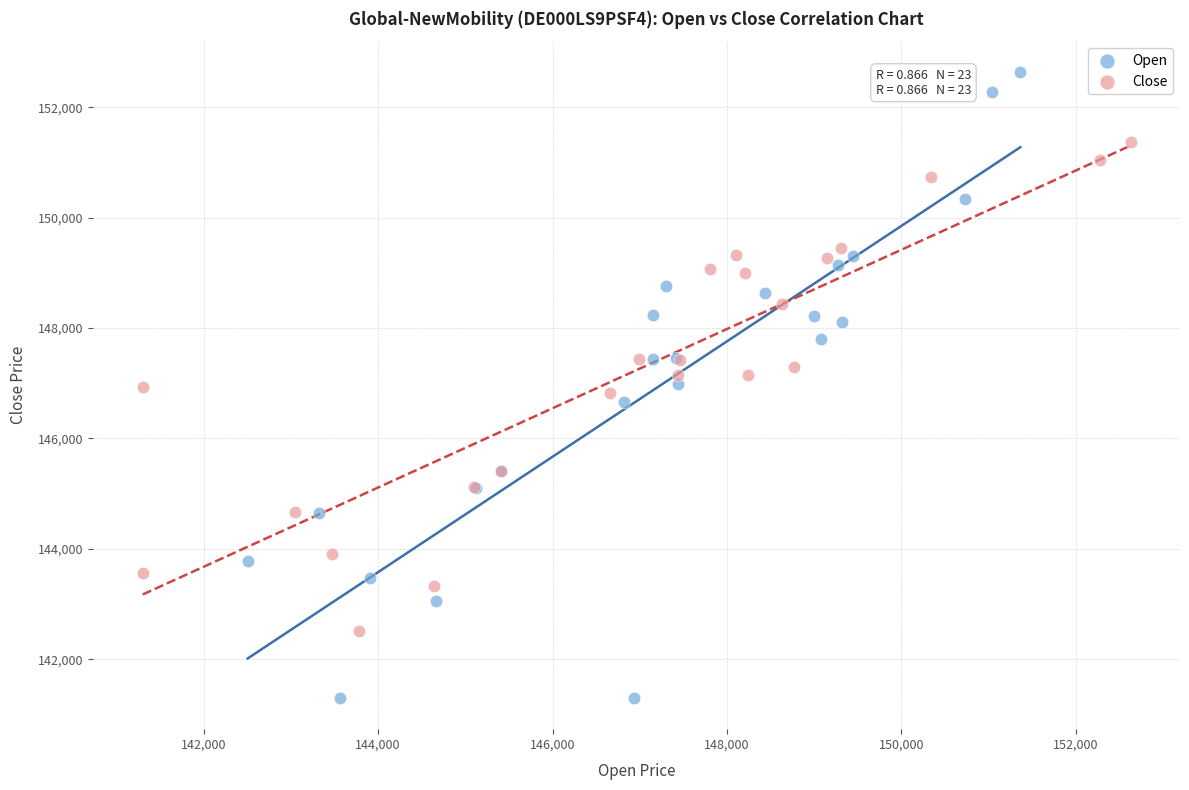

Which series contains the lowest Y value?

Open